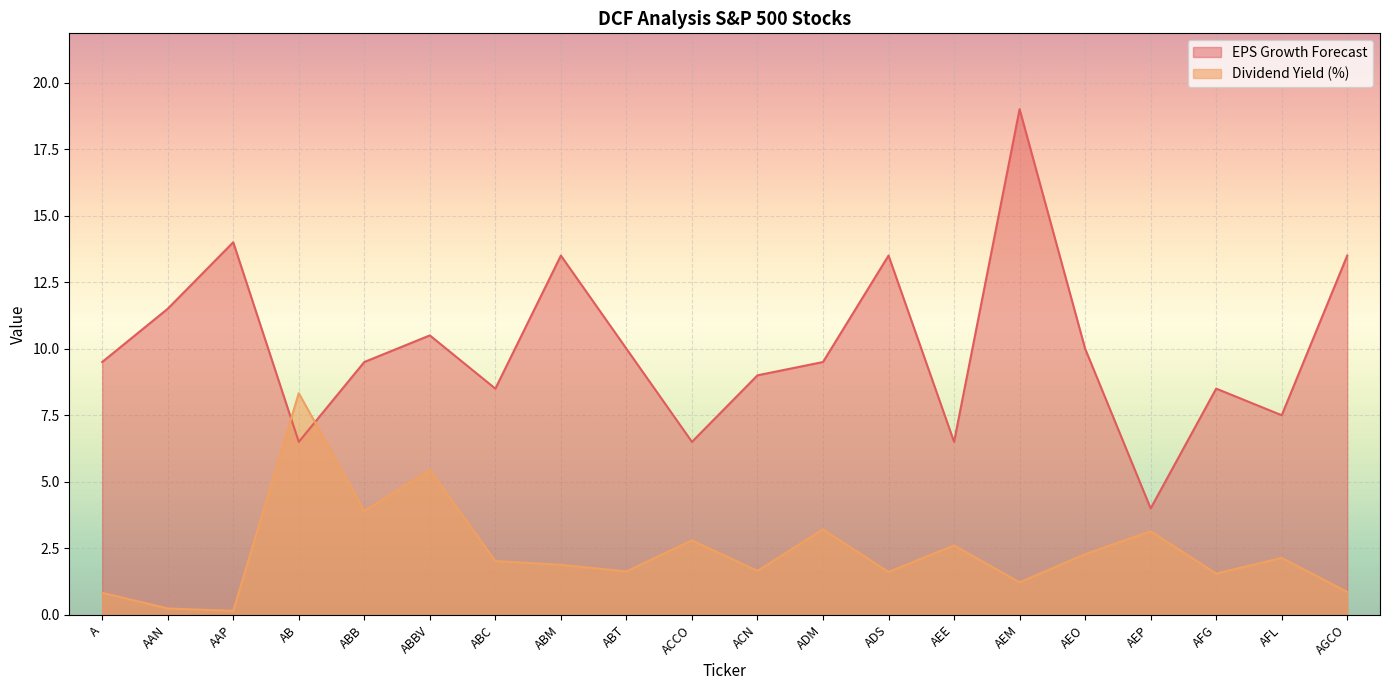

How many values in the EPS Growth Forecast series are below 9?

7